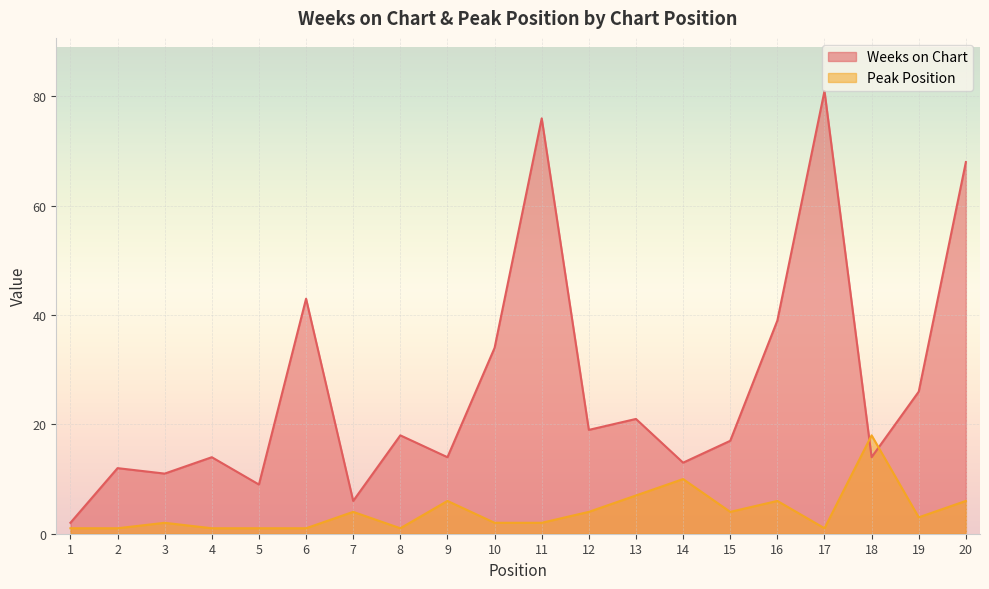

How many interior local peaks does the Peak Position series have?

6